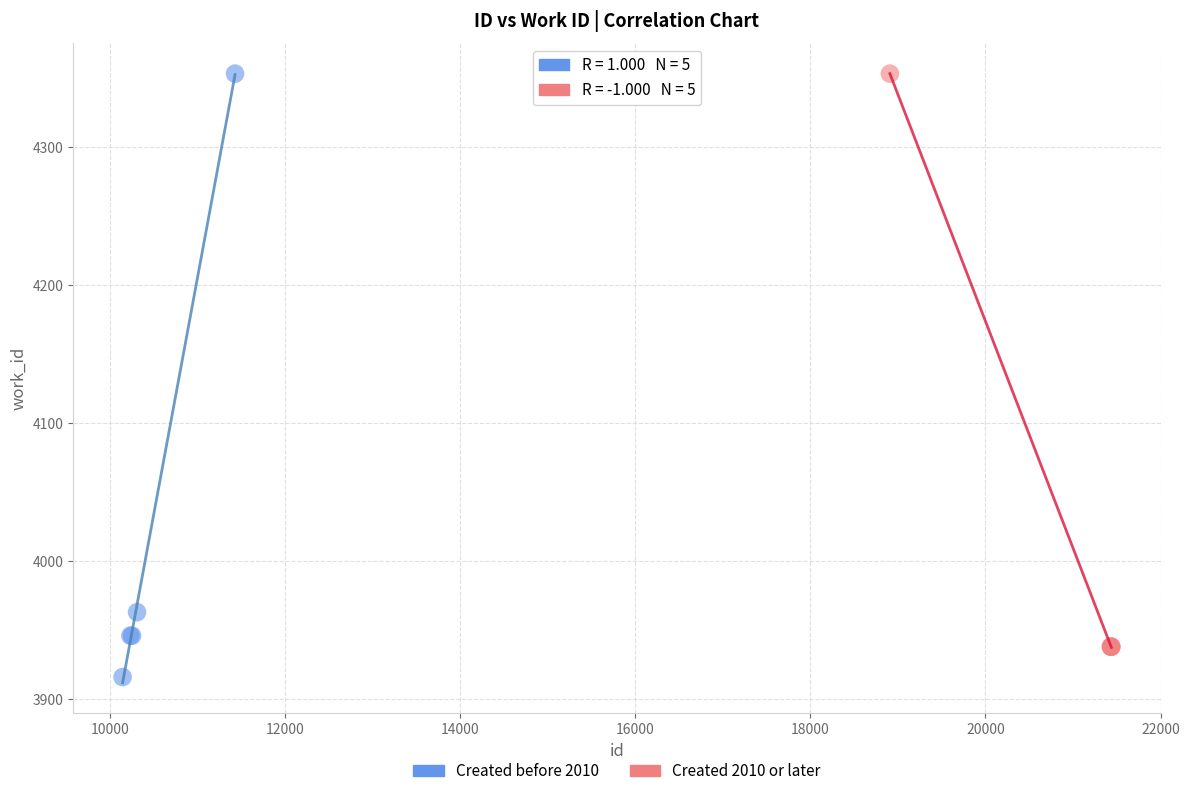

Which series contains the lowest Y value?

Created before 2010